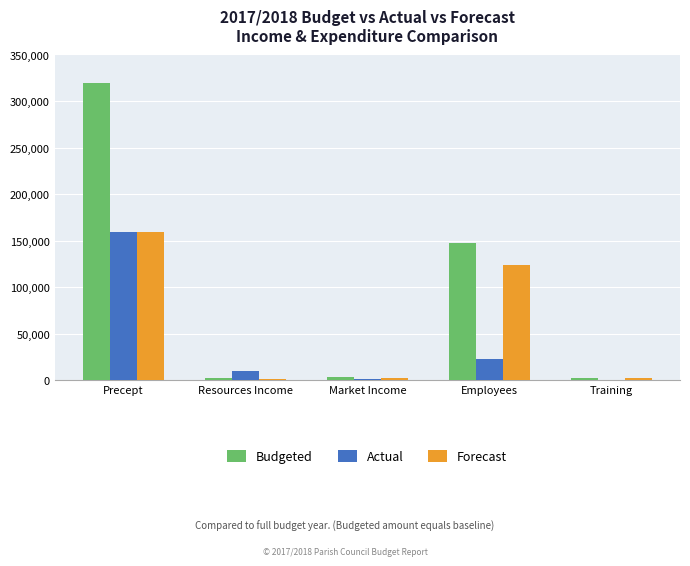

How many groups of bars are there?

5